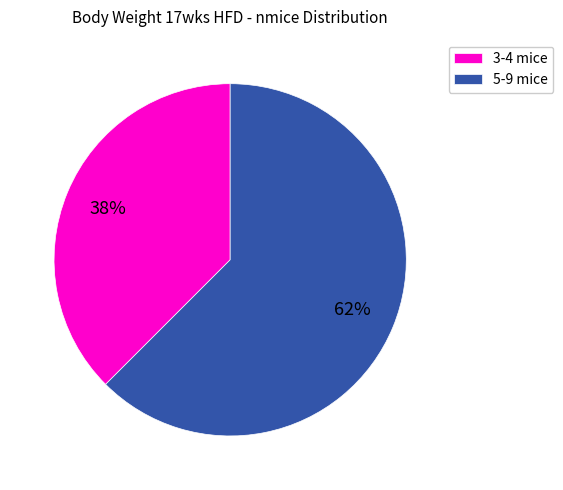

To the nearest percent, what is the average slice percentage?

50%